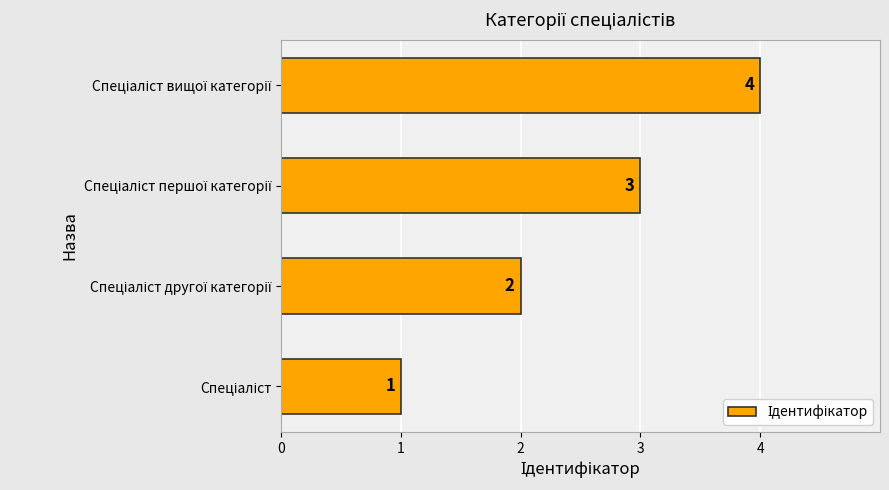

Count the values in the range 2 to 4.

3